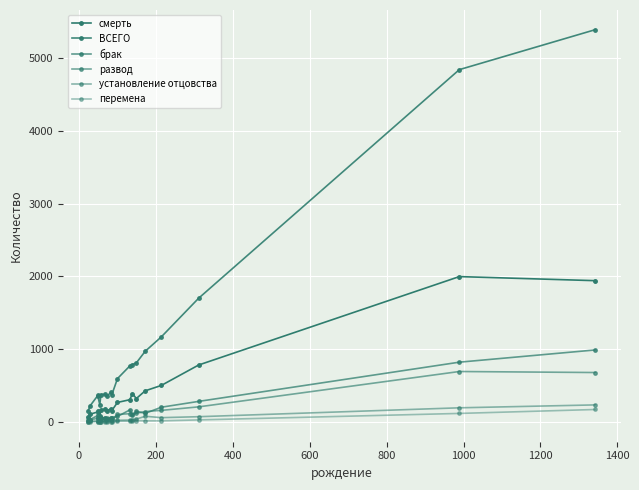

Is it true that установление отцовства equals 10 at 10?

False